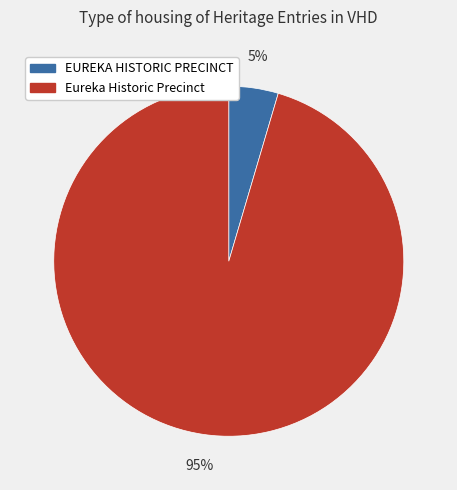

What is the majority slice?

Eureka Historic Precinct